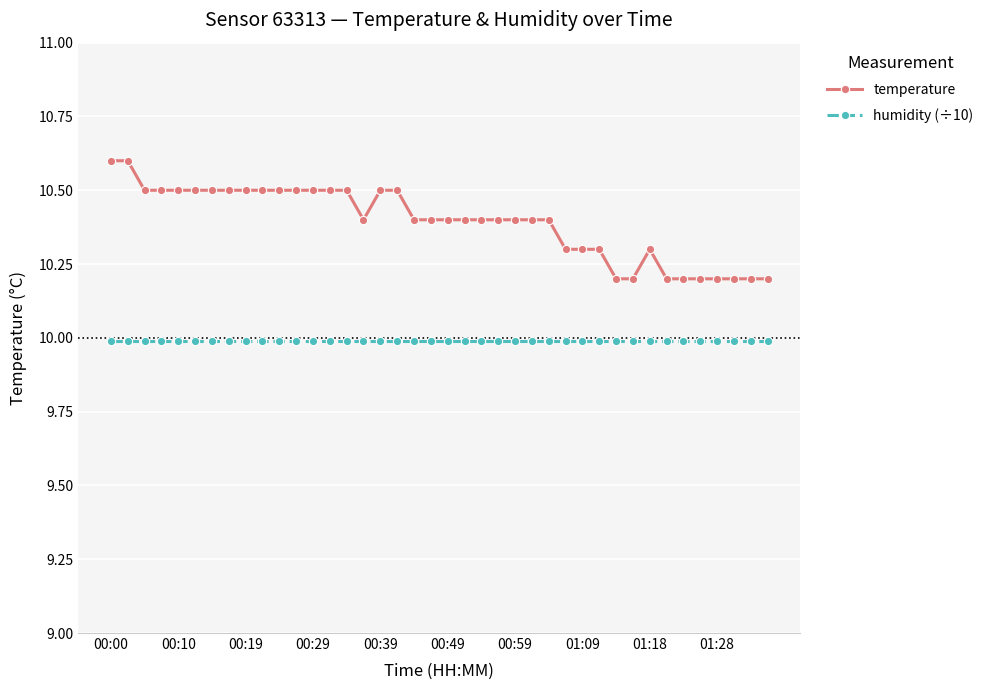

What are all the series names shown in the legend?

temperature, humidity (÷10)